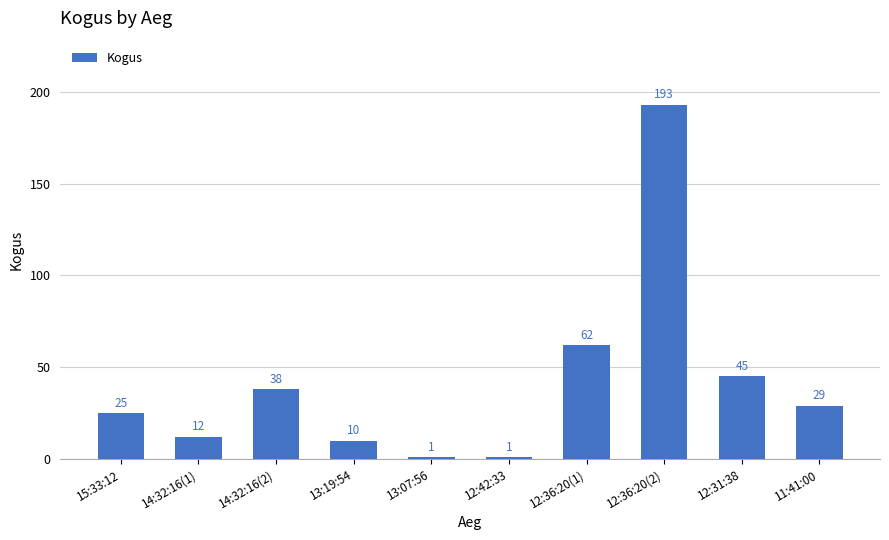

What is the value of the 7th bar from the left?

62